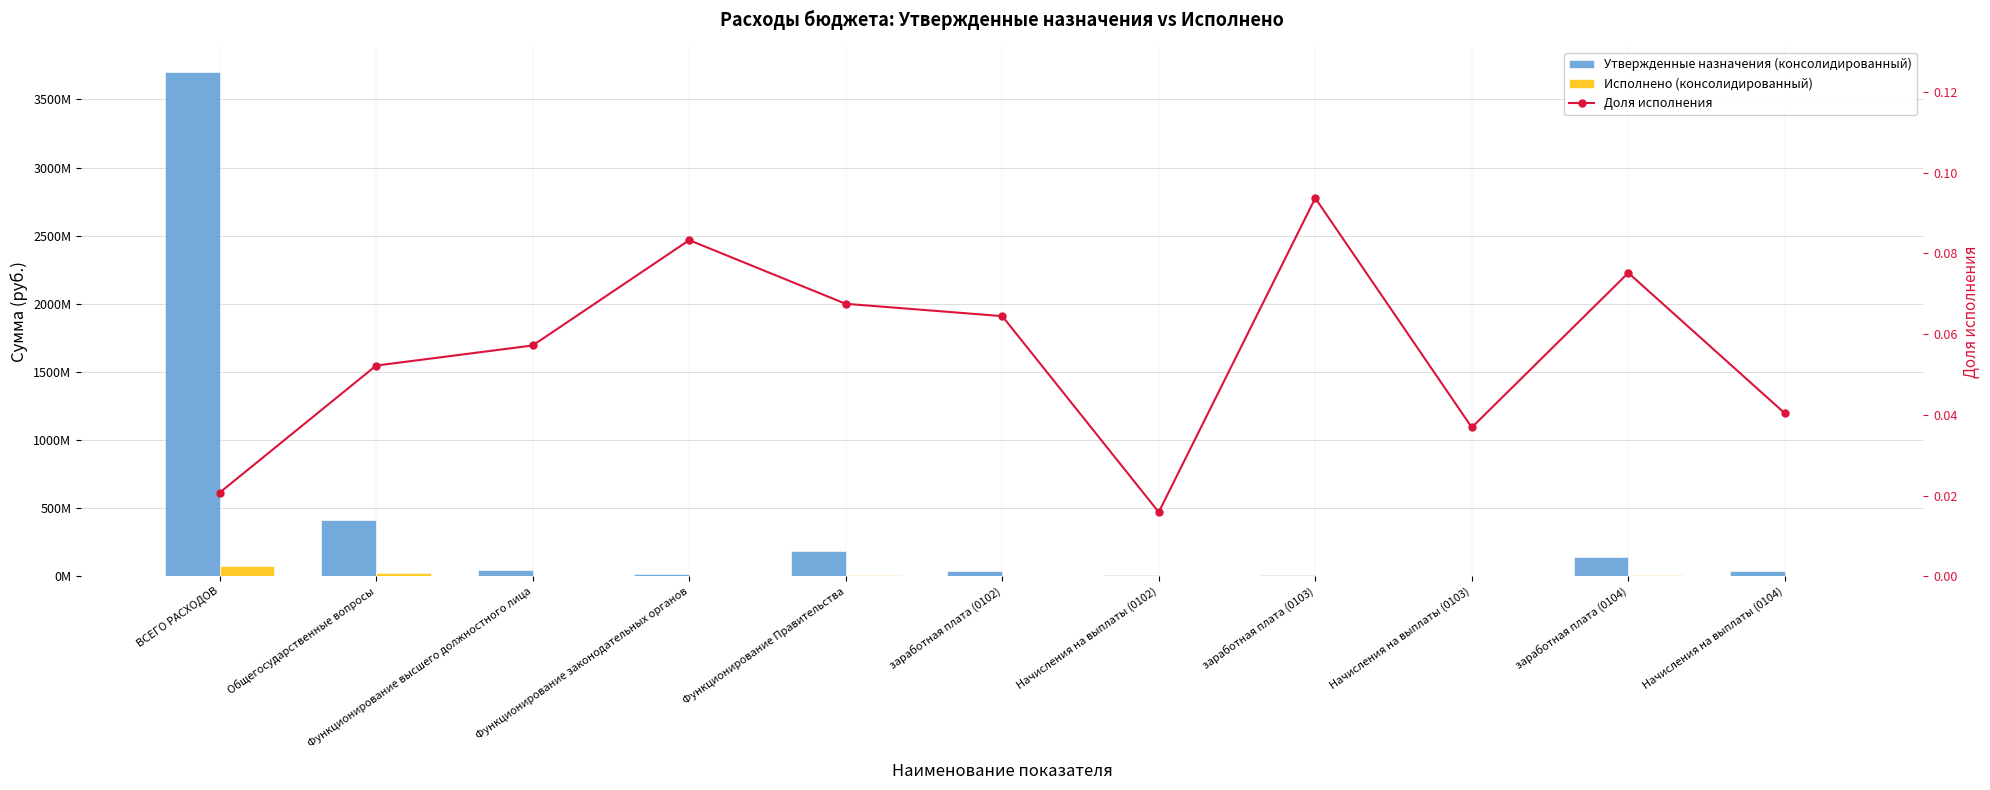

Read the Доля исполнения value at Общегосударственные вопросы.

0.1